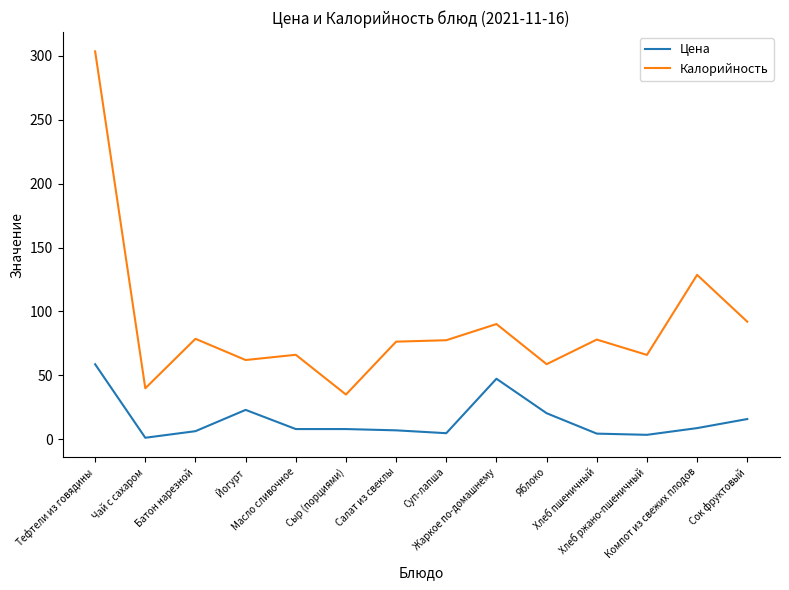

What is the difference between the maximum and minimum values in the Цена series?

57.5